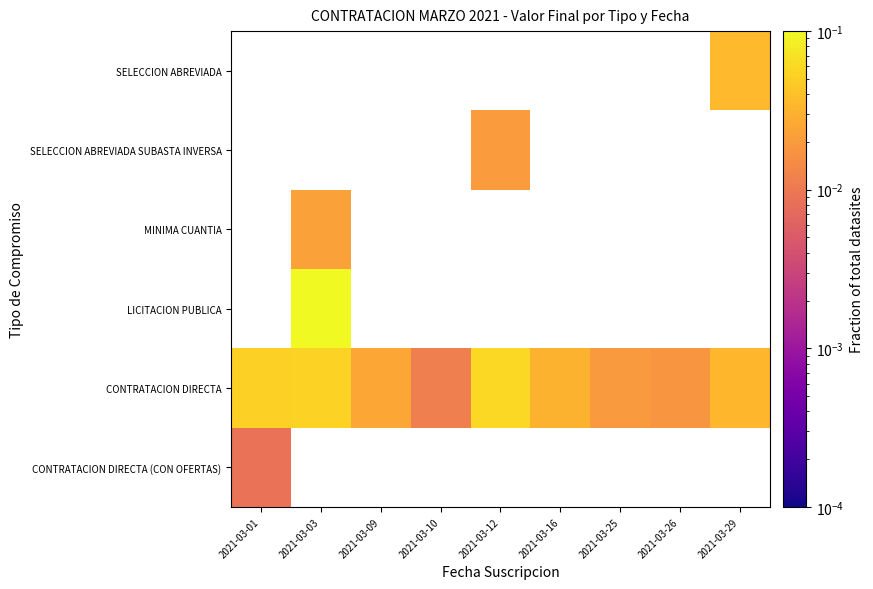

At which category does the chart reach its minimum across all series?

2021-03-01